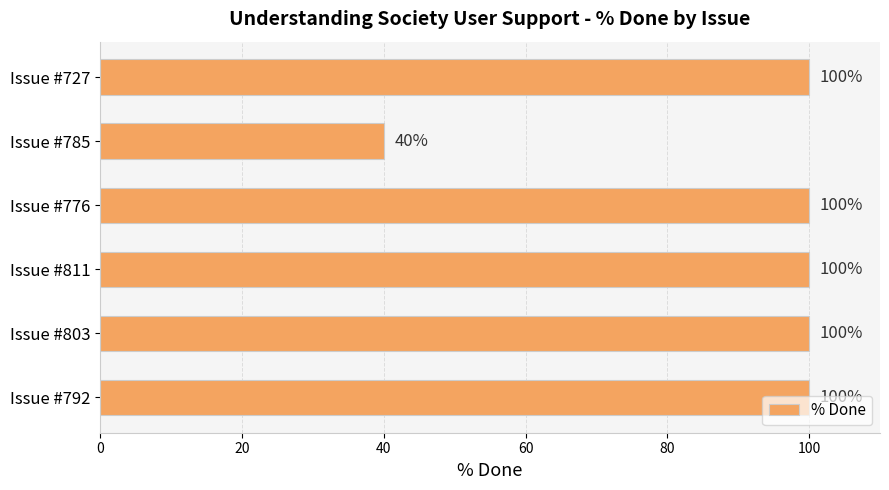

What is the smallest value displayed?

40